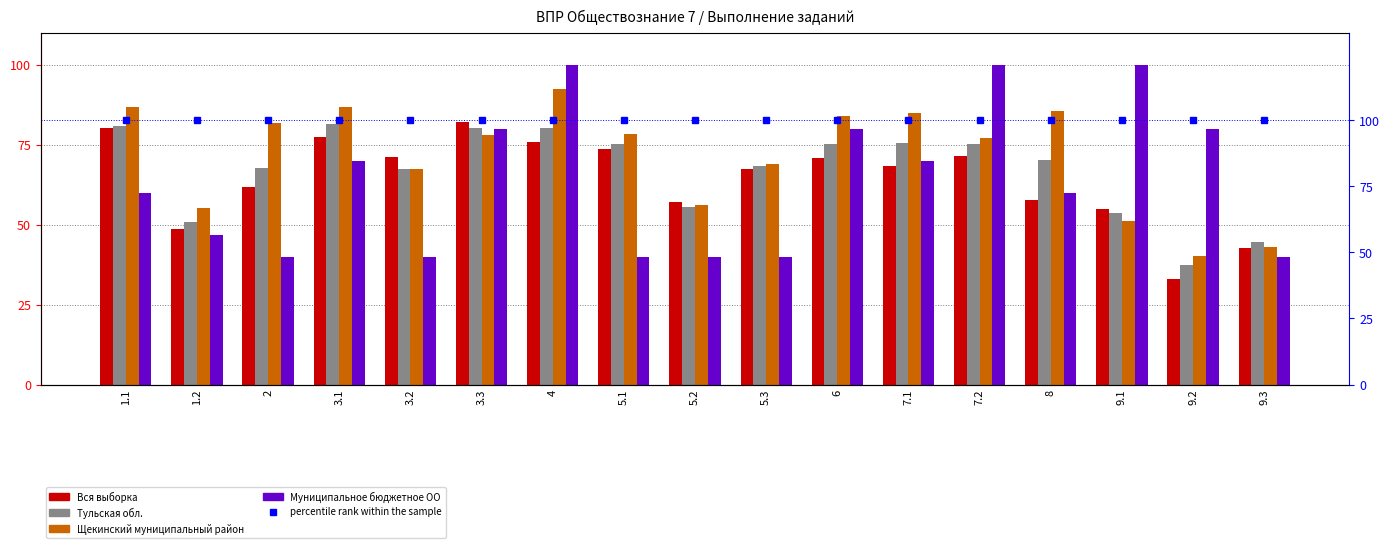

What is the label of the 14th bar from the right?

3.1